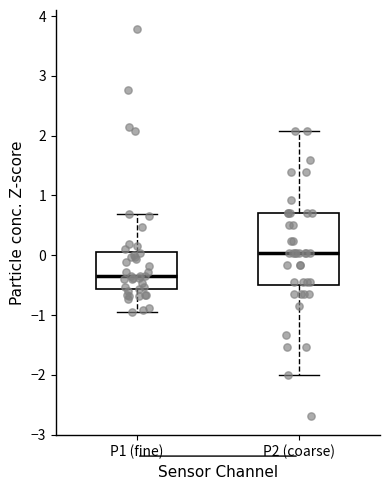

Reading left to right, read every box against the y-axis: the position of its median line, the range the box covers, and the ends of its whiskers. The values are not printed on the chart, so give them approximately, as read against the axis.

P1 (fine): median -0.3, box -0.6 to 0.0, whiskers -0.9 to 0.7
P2 (coarse): median 0.0, box -0.5 to 0.7, whiskers -2.0 to 2.1